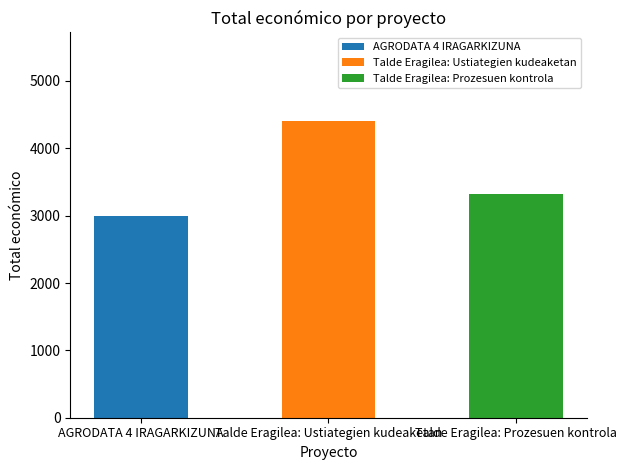

Between Talde Eragilea: Ustiategien kudeaketan and AGRODATA 4 IRAGARKIZUNA, which is larger?

Talde Eragilea: Ustiategien kudeaketan